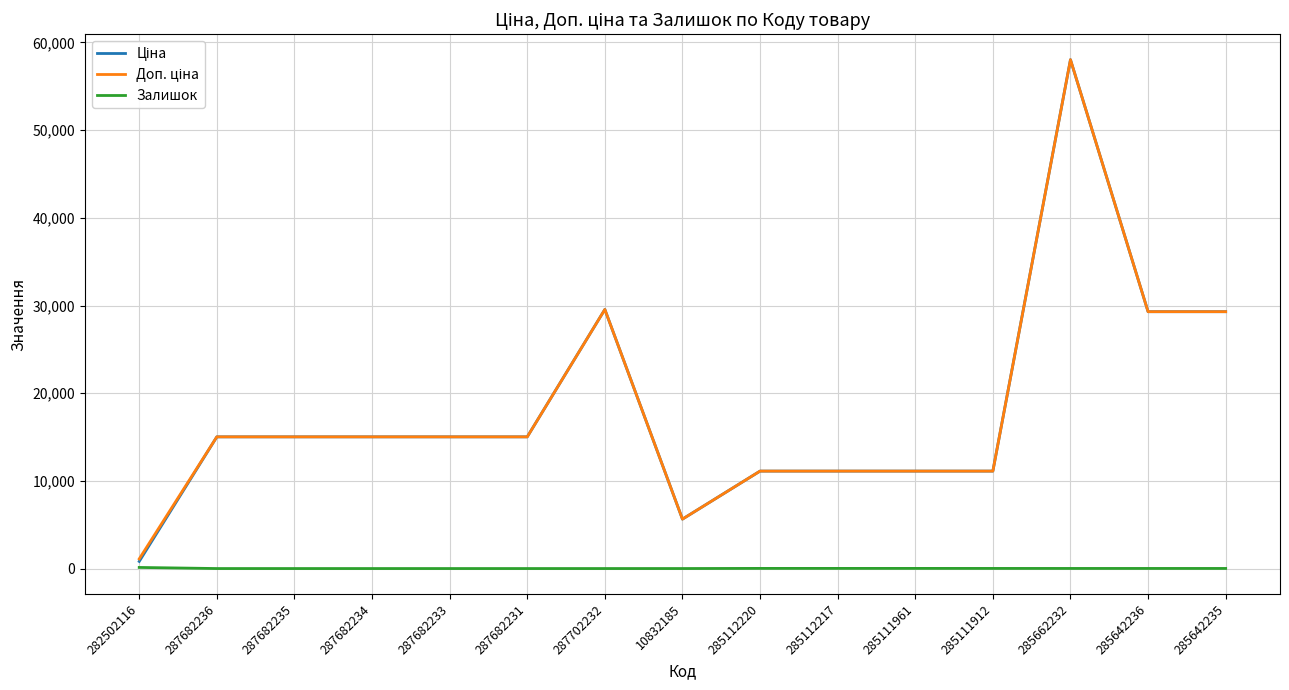

At which category is the sum across all series the highest?

285662232